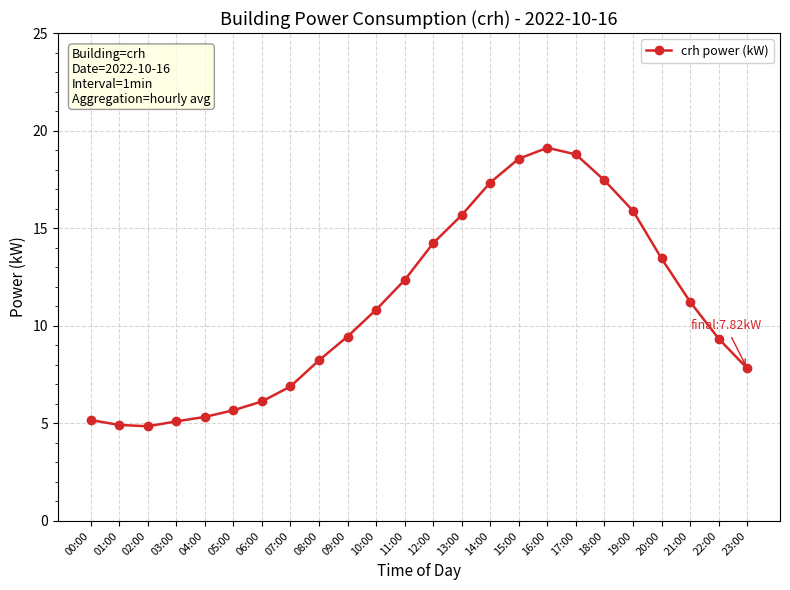

Count the number of categories in the chart.

24